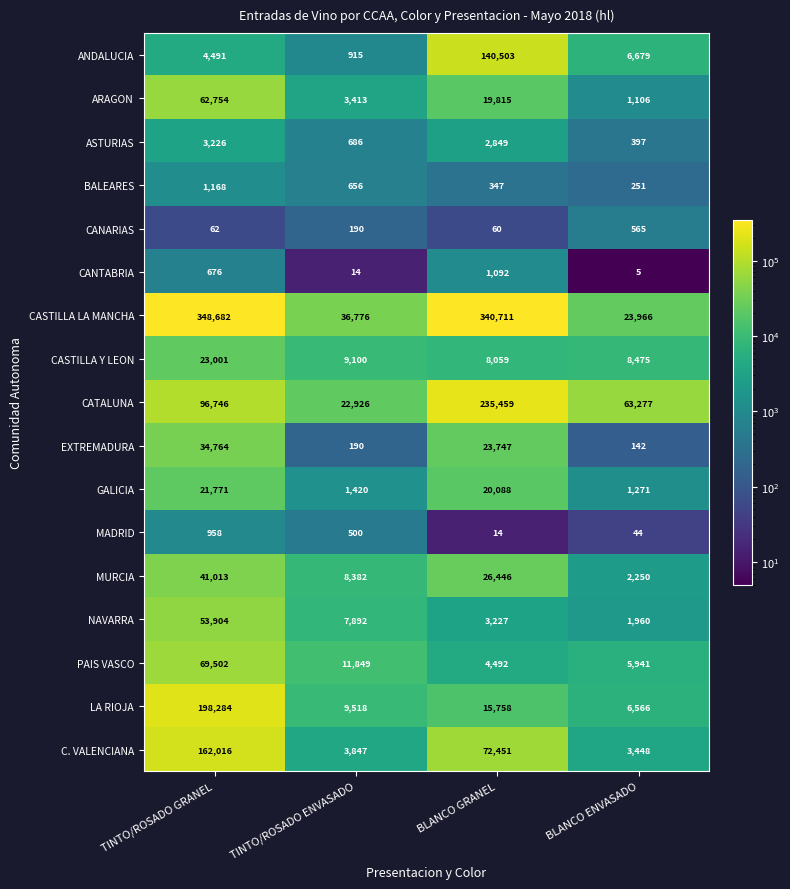

Rank the categories by NAVARRA value from lowest to highest.

BLANCO ENVASADO, BLANCO GRANEL, TINTO/ROSADO ENVASADO, TINTO/ROSADO GRANEL